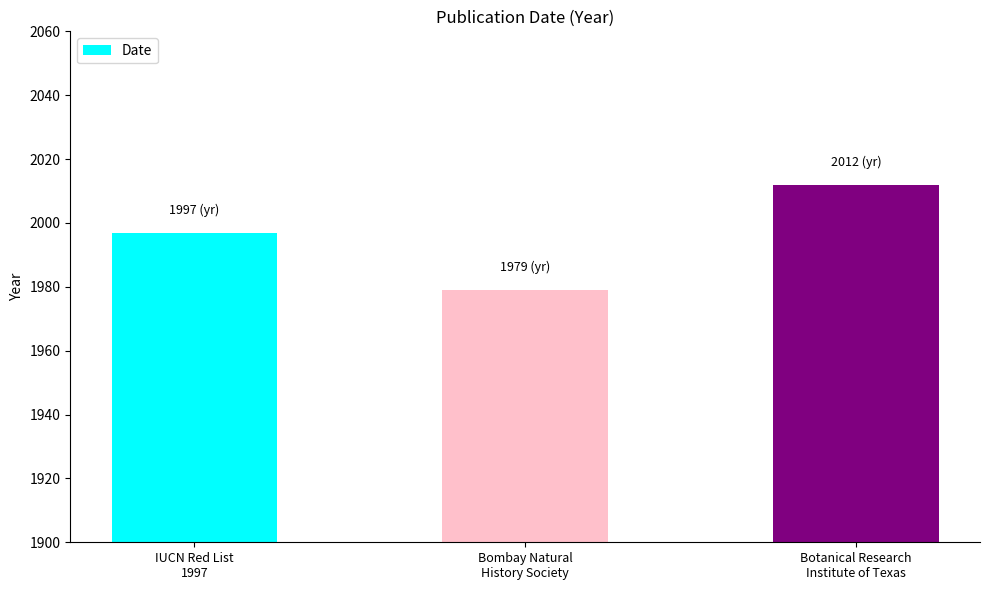

Does the chart contain any negative values?

No